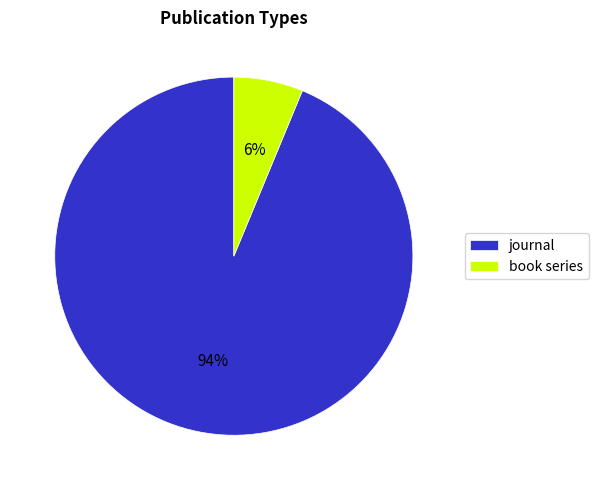

To the nearest percent, what is the average slice percentage?

50%